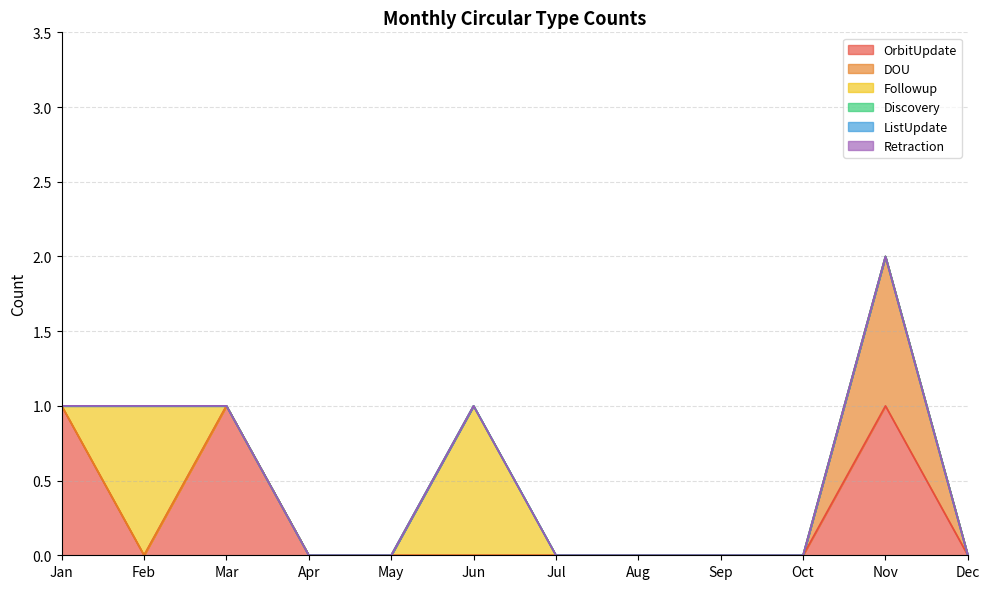

The Followup series shows 0 at Dec. True or false?

False